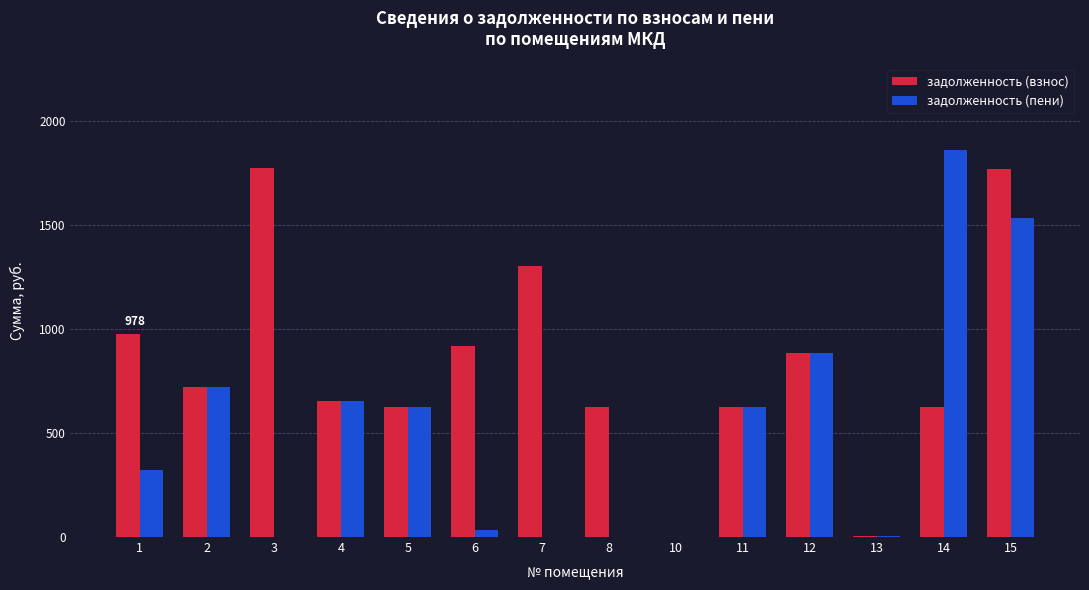

Which series changed the most between 8 and 10?

задолженность (взнос)